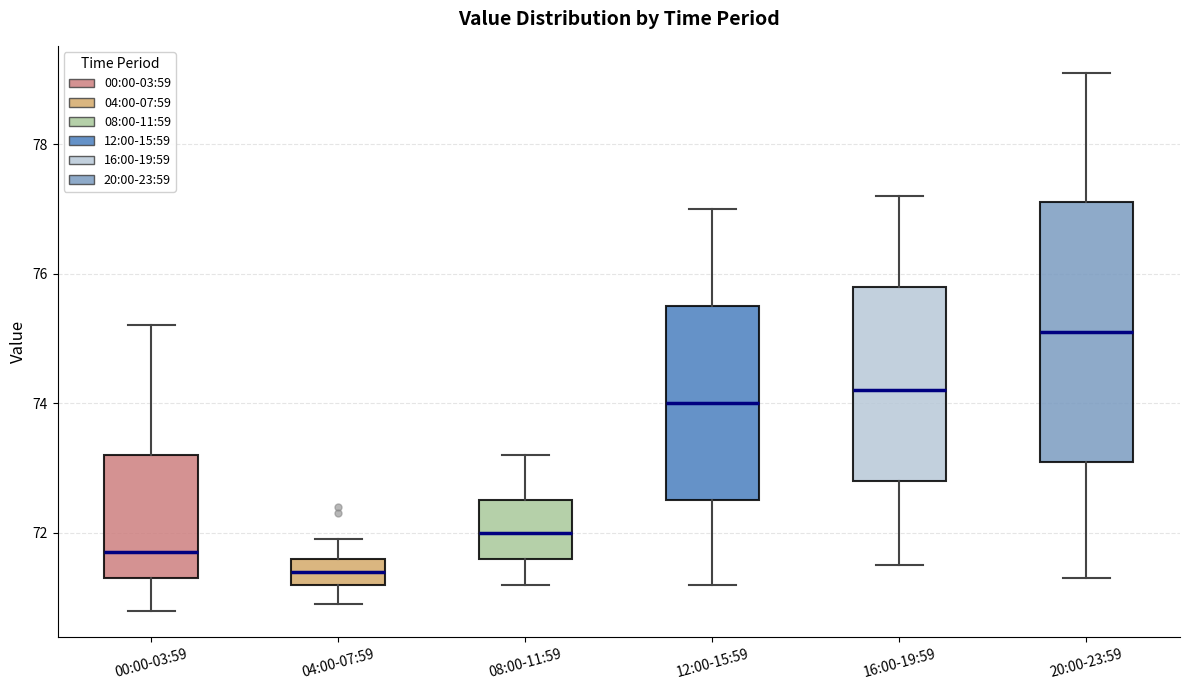

Which box is the tallest, from its lower edge to its upper edge?

20:00-23:59